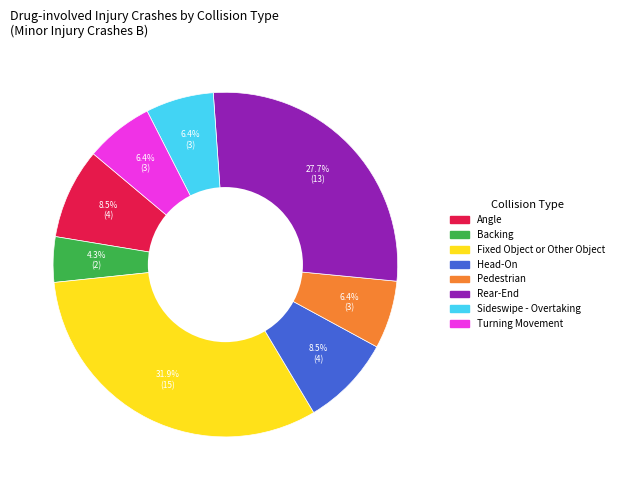

Does any single category account for the majority?

No